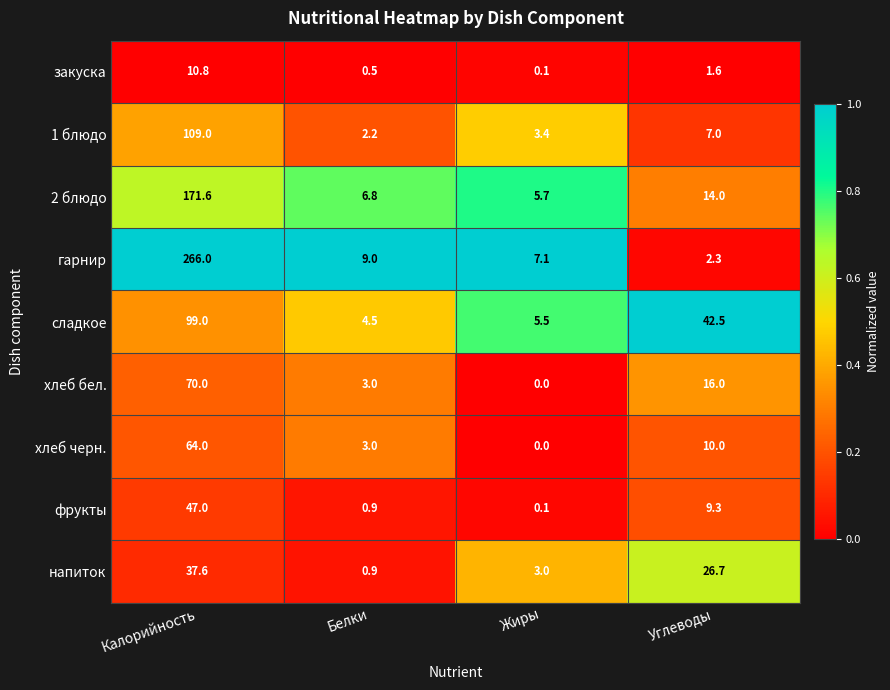

What is the spread (max minus min) of values at Белки?

8.5